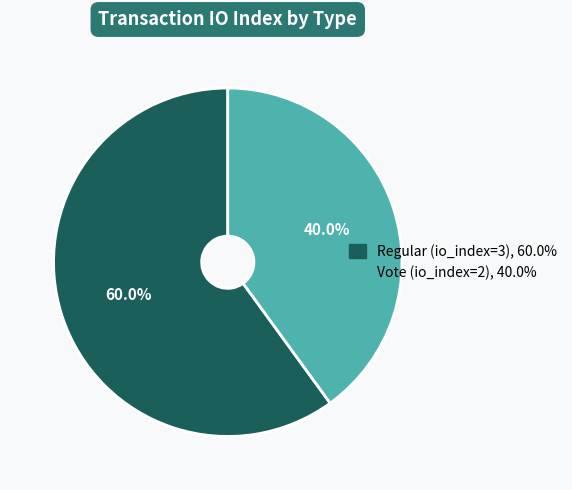

Which has a higher value, Regular (io_index=3) or Vote (io_index=2)?

Regular (io_index=3)